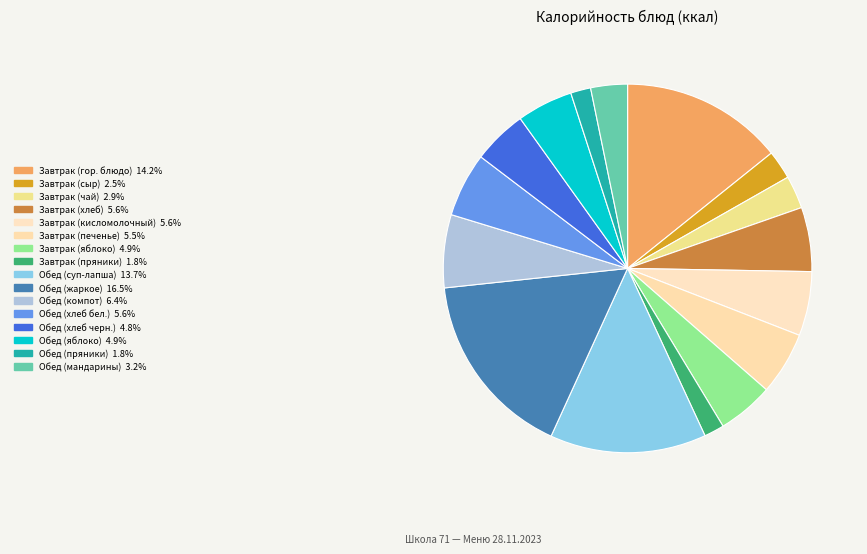

How many slices are in this pie chart?

16